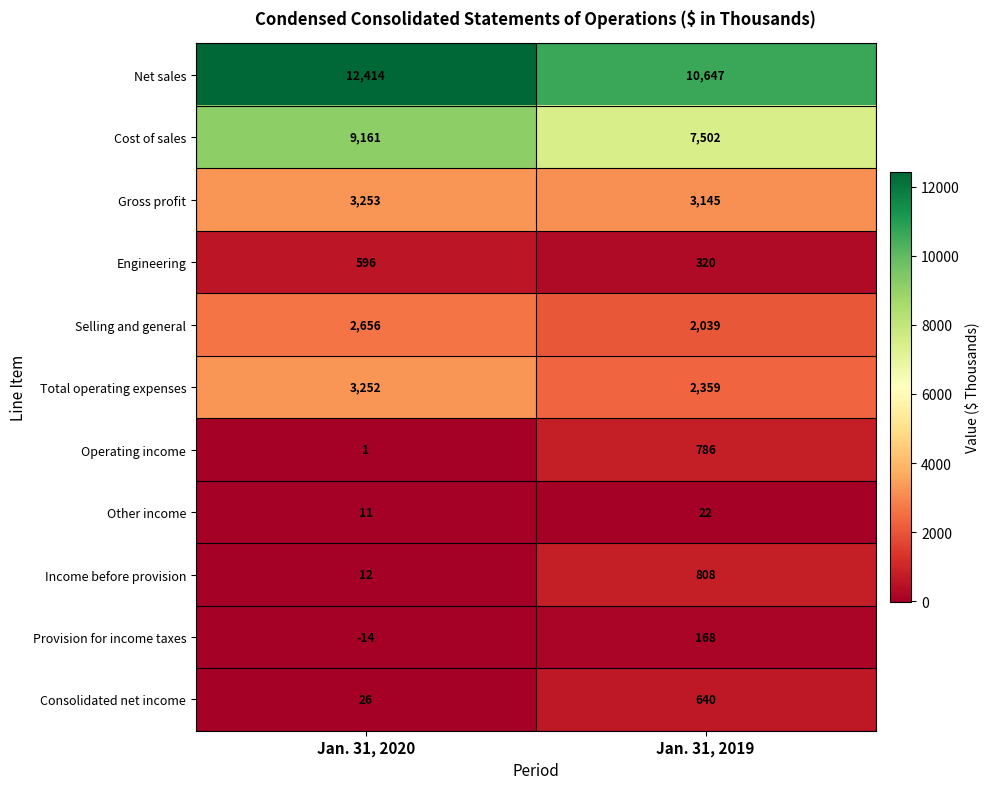

How many distinct data groups are displayed?

11